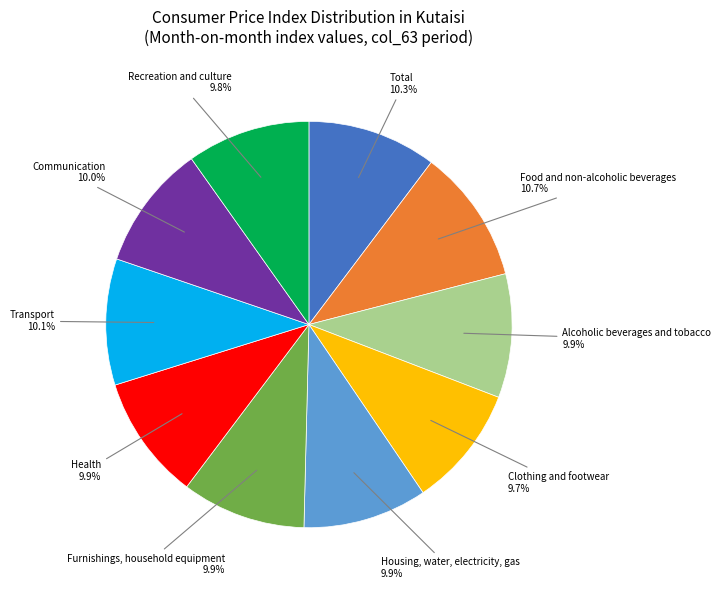

Does any single category account for the majority?

No